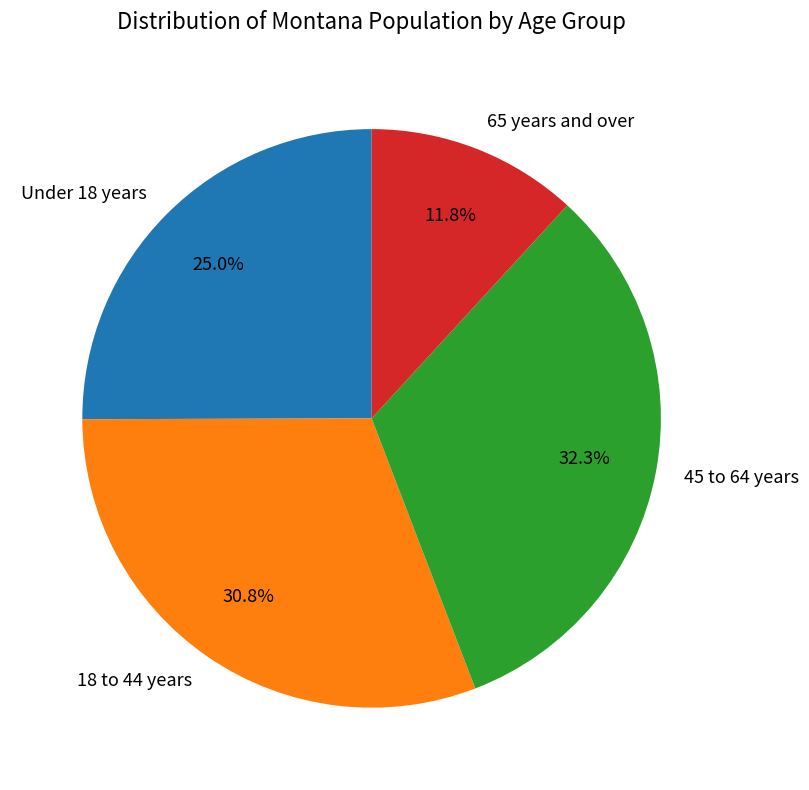

What is the largest slice in the pie chart?

45 to 64 years